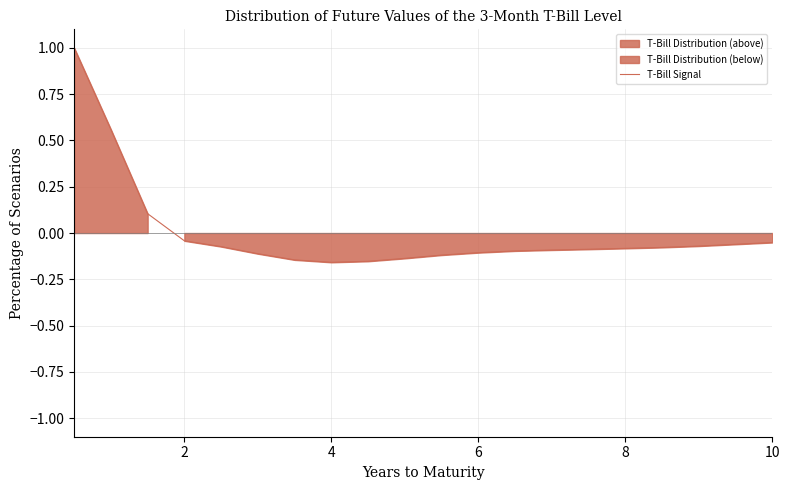

Reading left to right, list all the values displayed in this chart.

1.0	0.6	0.1	-0.0	-0.1	-0.1	-0.1	-0.2	-0.2	-0.1	-0.1	-0.1	-0.1	-0.1	-0.1	-0.1	-0.1	-0.1	-0.1	-0.1